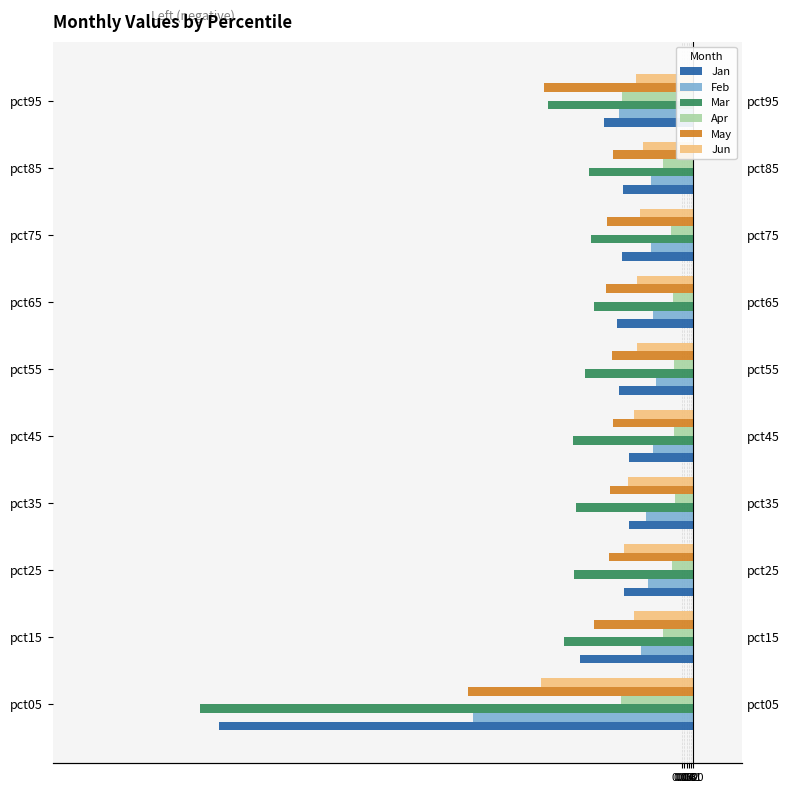

Reading left to right, list all the values displayed in this chart.

Jan: -2.2	-0.5	-0.3	-0.3	-0.3	-0.3	-0.4	-0.3	-0.3	-0.4
Feb: -1.0	-0.2	-0.2	-0.2	-0.2	-0.2	-0.2	-0.2	-0.2	-0.3
Mar: -2.3	-0.6	-0.6	-0.5	-0.6	-0.5	-0.5	-0.5	-0.5	-0.7
Apr: -0.3	-0.1	-0.1	-0.1	-0.1	-0.1	-0.1	-0.1	-0.1	-0.3
May: -1.0	-0.5	-0.4	-0.4	-0.4	-0.4	-0.4	-0.4	-0.4	-0.7
Jun: -0.7	-0.3	-0.3	-0.3	-0.3	-0.3	-0.3	-0.2	-0.2	-0.3